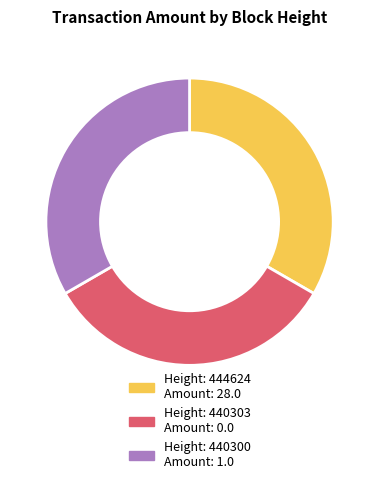

Is there any slice that represents more than half of the pie?

No